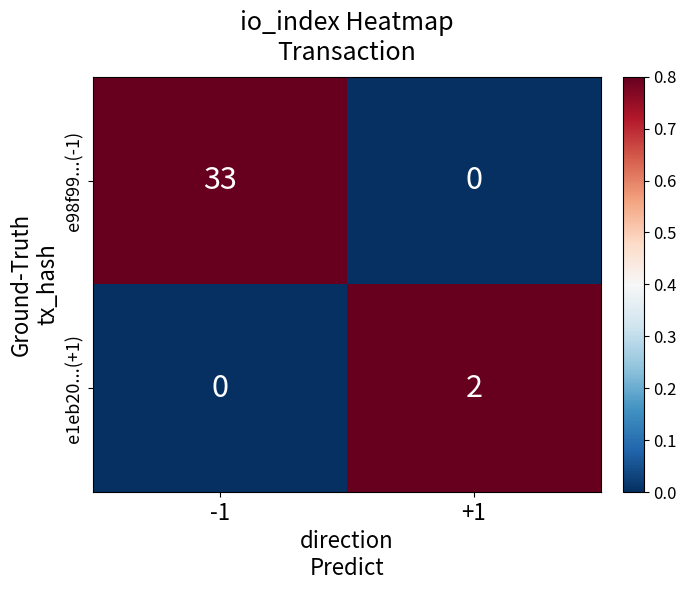

What is the sum of all e98f99...(-1) values?

33